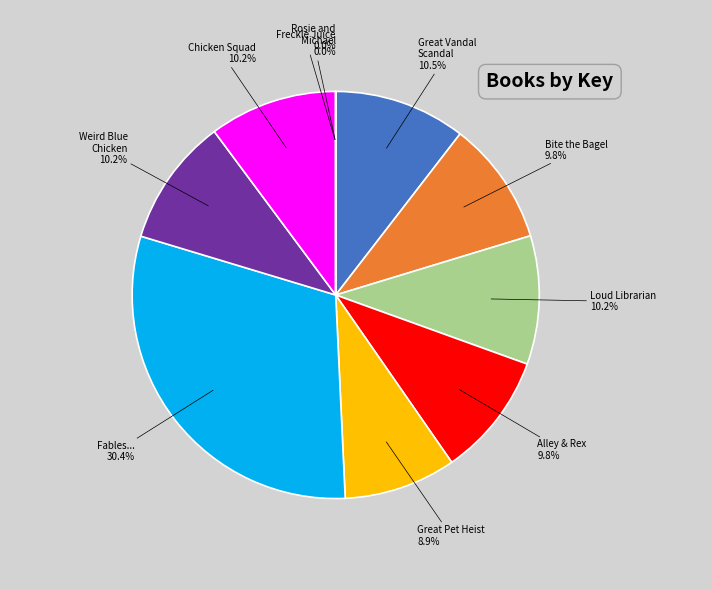

Approximately how many times larger is the value at Loud Librarian compared to Bite the Bagel?

1.0